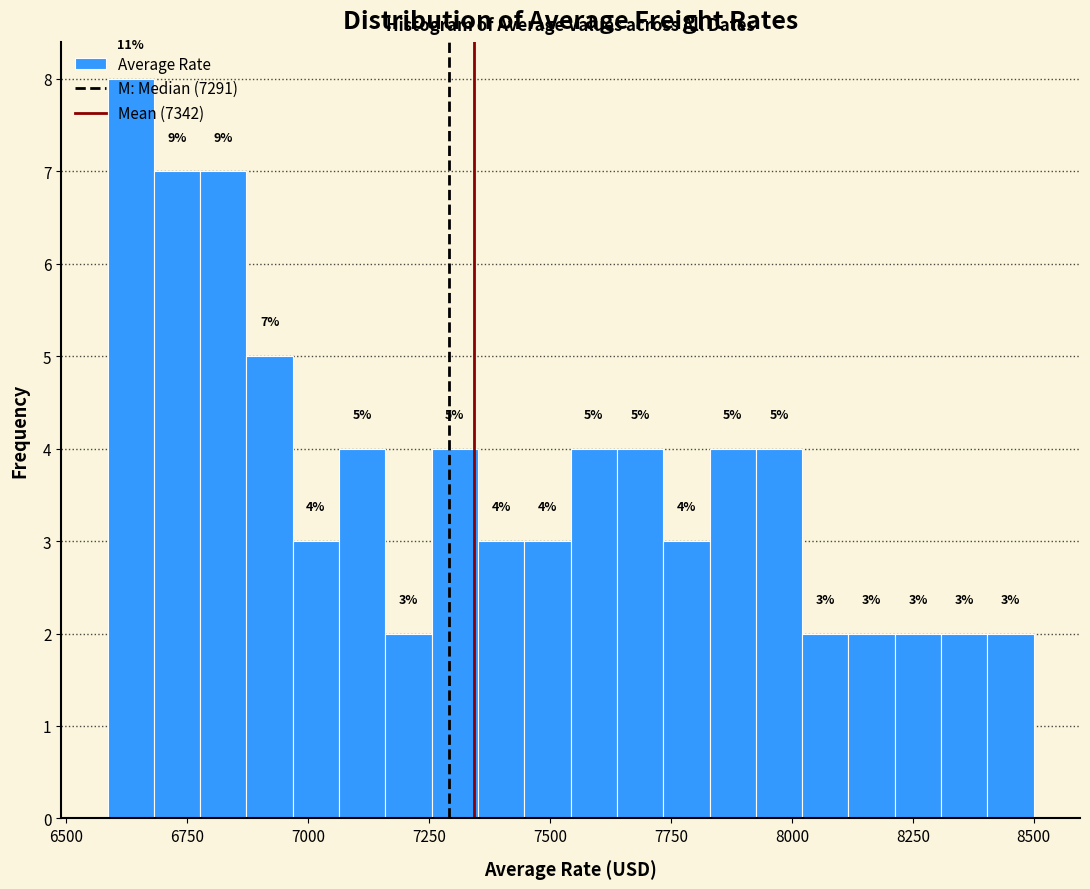

Read against the x-axis, roughly where is the centre of the tallest bar?

6650